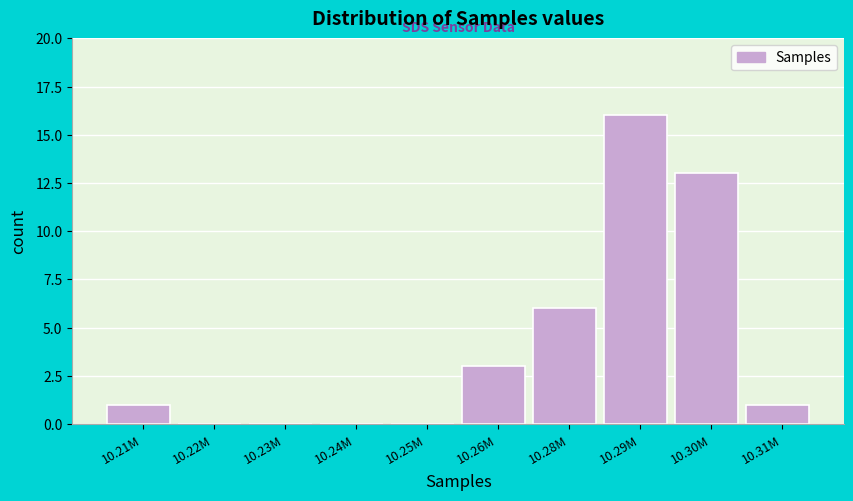

Reading left to right, transcribe all the data shown in this chart.

10.21M=1	10.22M=0	10.23M=0	10.24M=0	10.25M=0	10.26M=3	10.28M=6	10.29M=16	10.30M=13	10.31M=1